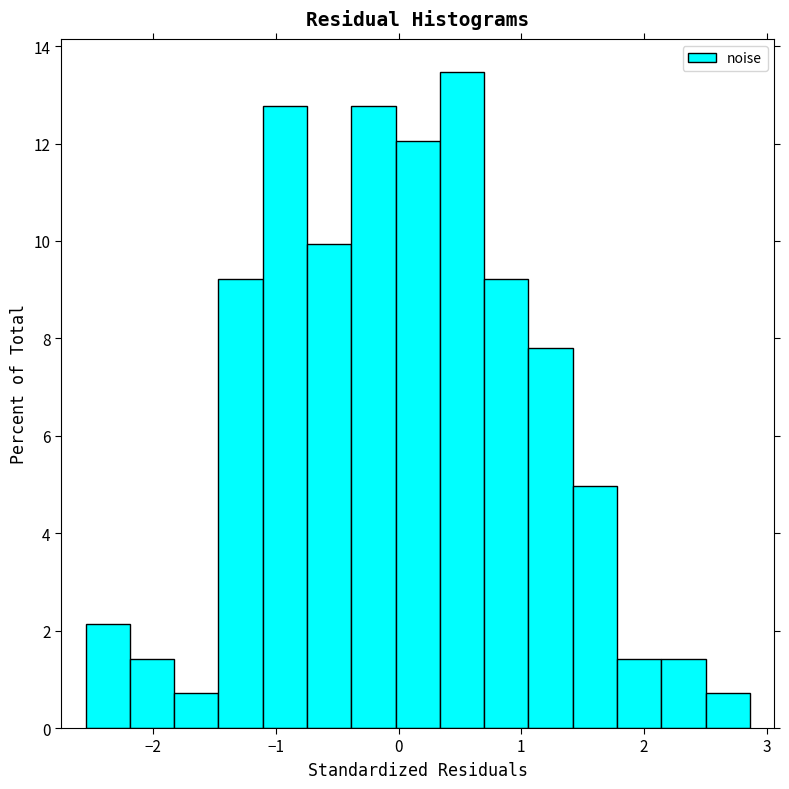

Read against the x-axis, roughly where is the centre of the tallest bar?

0.5